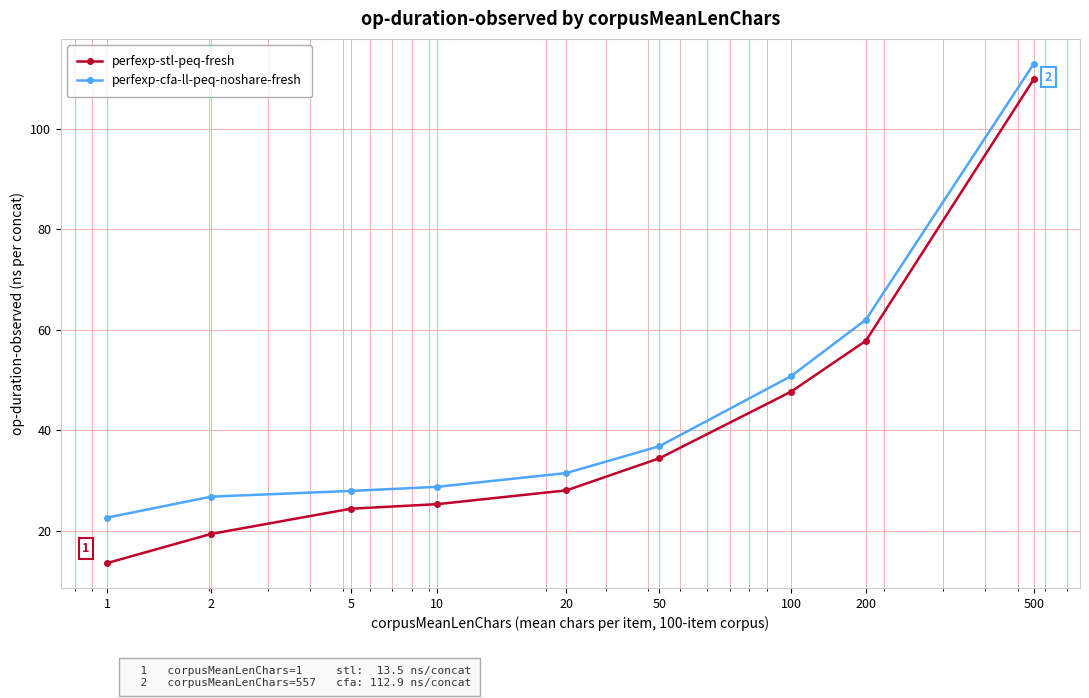

How many lines are shown in the chart?

2